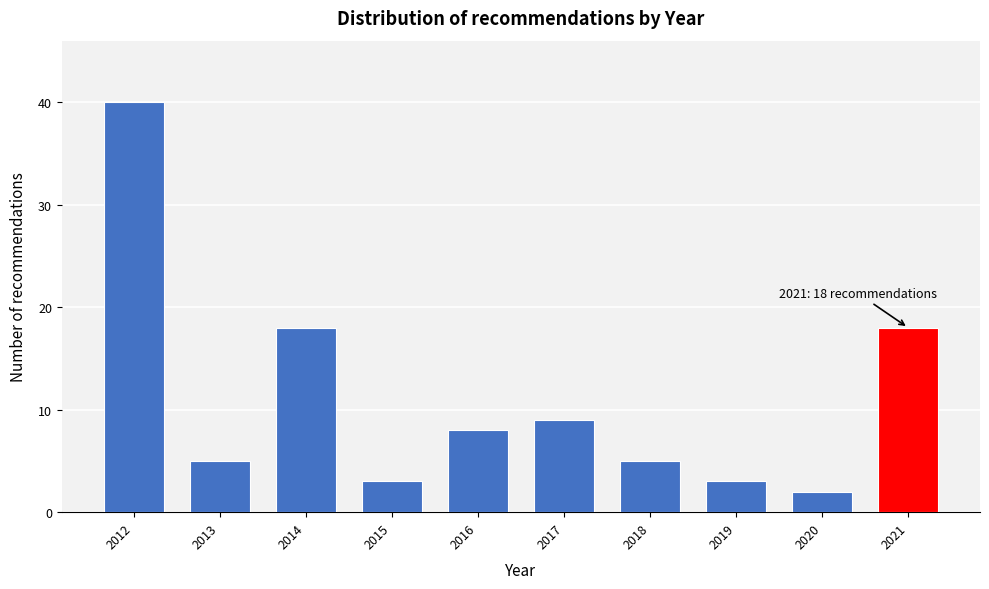

Reading left to right, extract all data points from this chart.

2012=40	2013=5	2014=18	2015=3	2016=8	2017=9	2018=5	2019=3	2020=2	2021=18